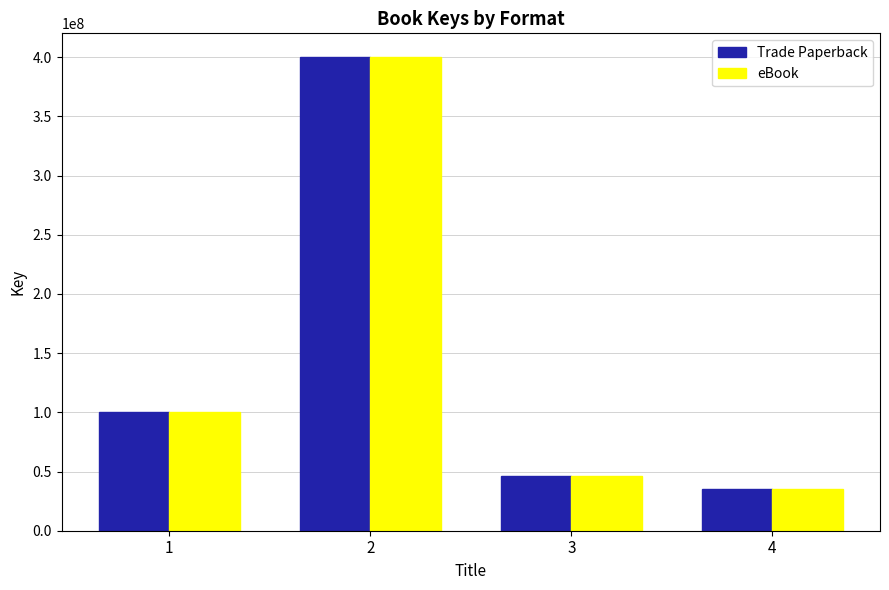

What are all the series names shown in the legend?

Trade Paperback, eBook